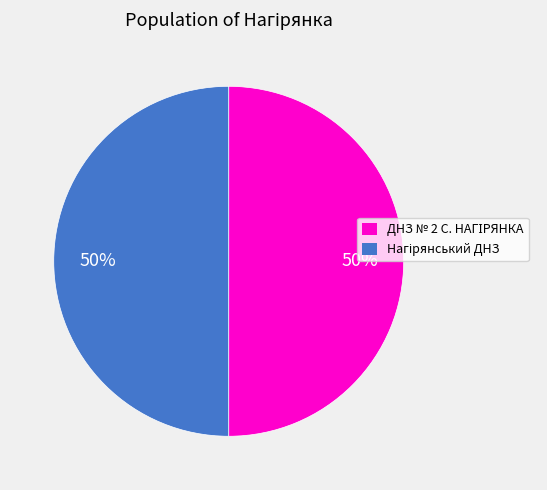

To the nearest percent, what is the average slice percentage?

50%